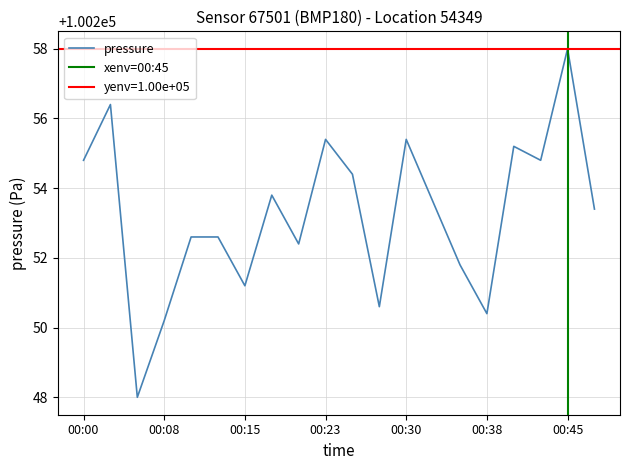

Reading right to left, list all the values displayed in this chart.

00:48=100253.4	00:45=100258.0	00:43=100254.8	00:40=100255.2	00:38=100250.4	00:35=100251.8	00:33=100253.6	00:30=100255.4	00:28=100250.6	00:25=100254.4	00:23=100255.4	00:20=100252.4	00:18=100253.8	00:15=100251.2	00:13=100252.6	00:10=100252.6	00:08=100250.2	00:05=100248.0	00:03=100256.4	00:00=100254.8